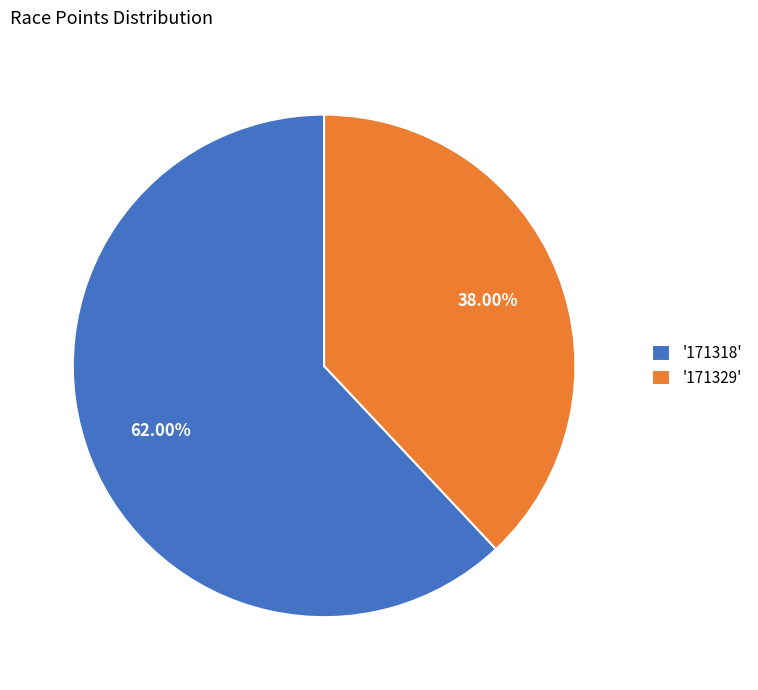

Is '171318' the majority of the pie?

Yes